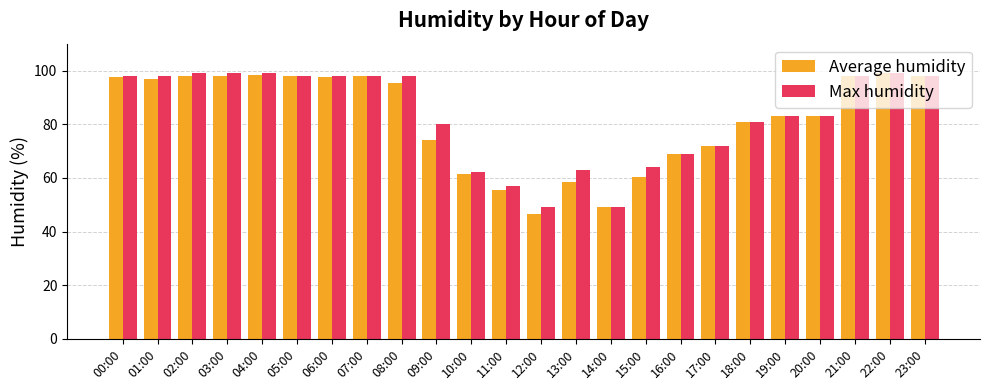

What is the smallest value displayed?

46.5